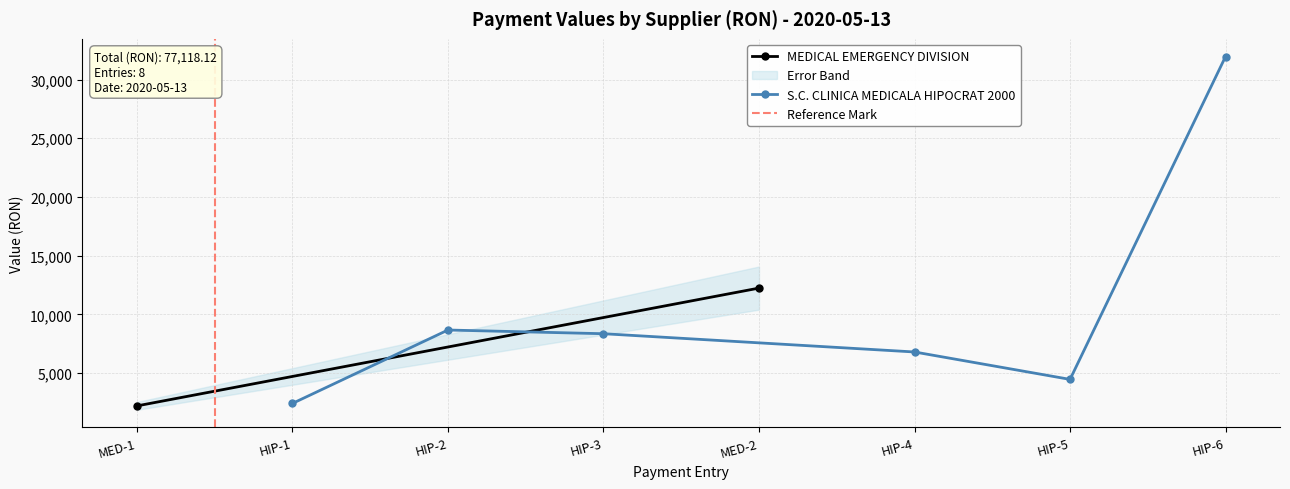

Count the number of values greater than 8355.

3